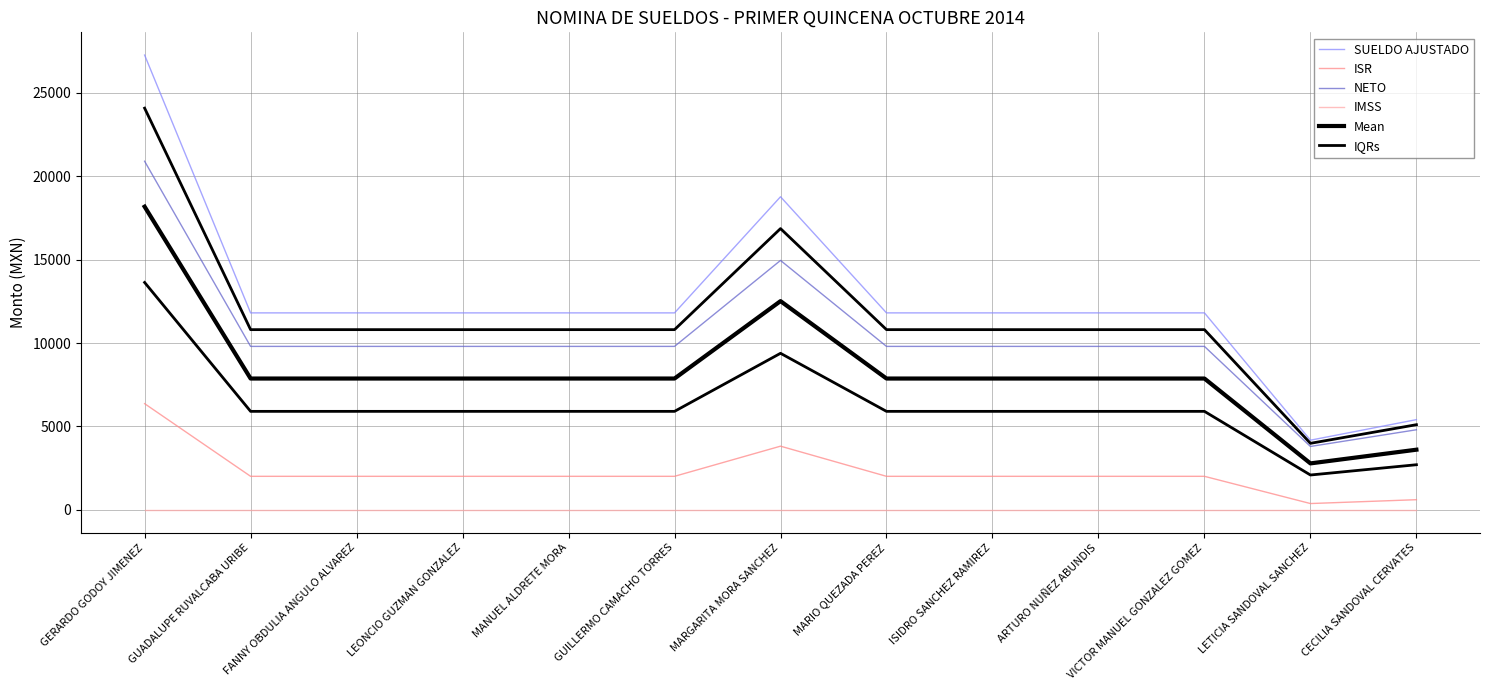

At GERARDO GODOY JIMENEZ, list the series in order from largest to smallest.

SUELDO AJUSTADO, IQRs, NETO, Mean, ISR, IMSS